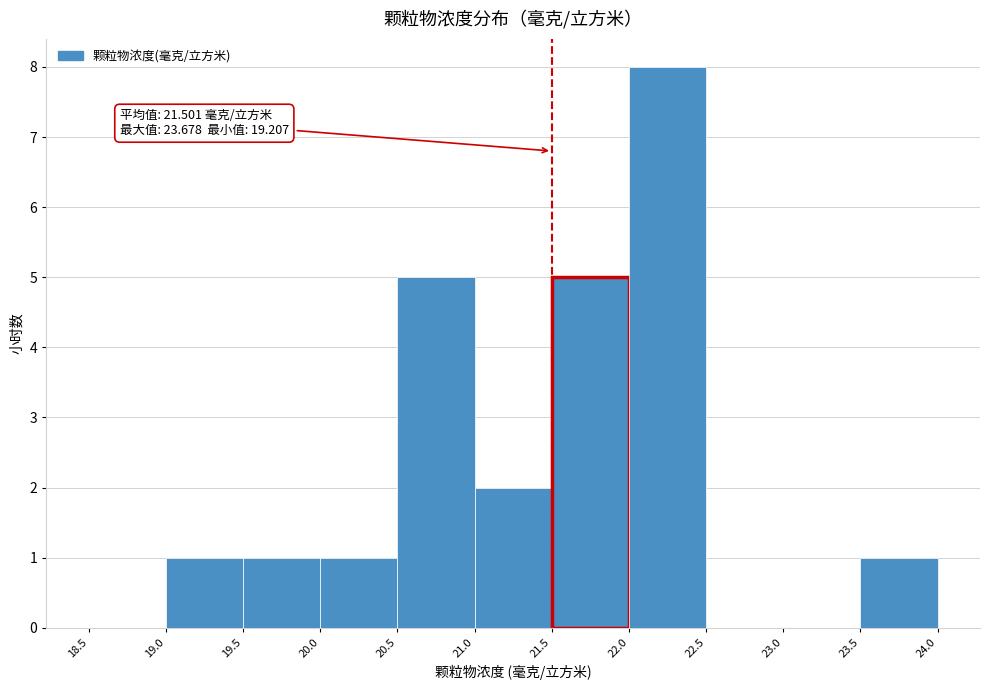

Which range on the x-axis has the tallest bar?

22.0 to 22.5